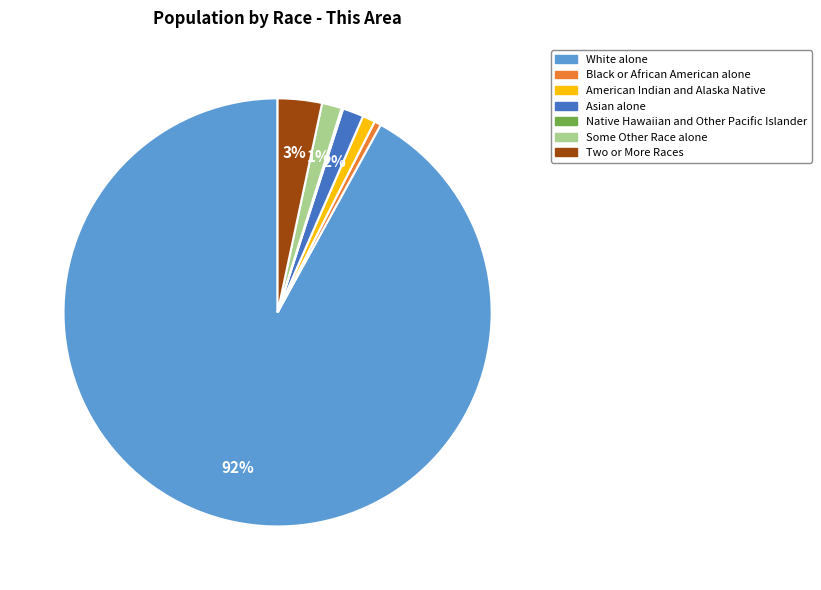

The Black or African American alone slice represents 11% of the pie. True or false?

False